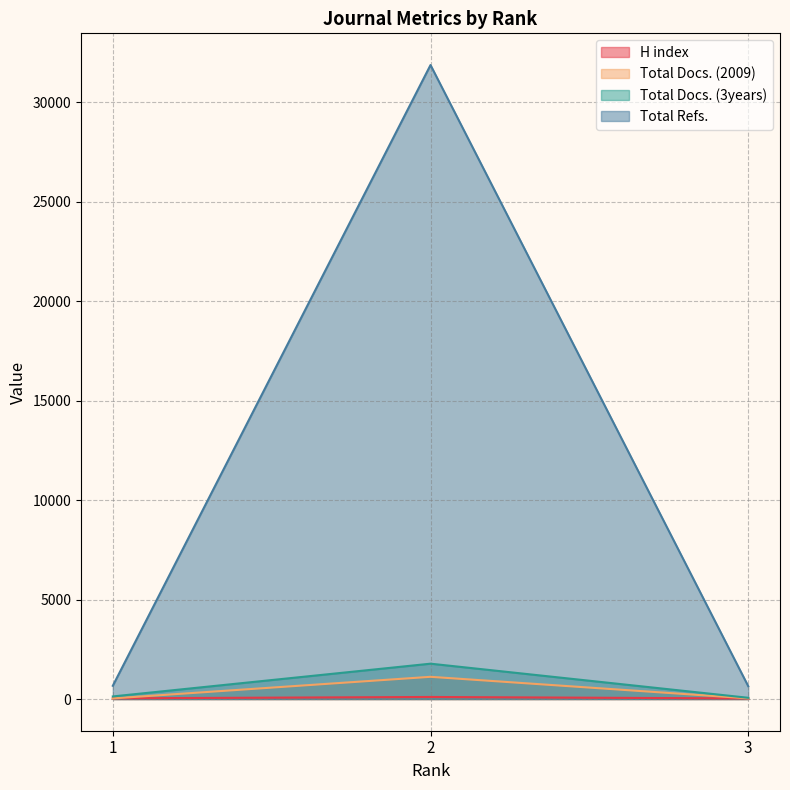

What is the value of the Total Docs. (2009) point at the 2nd from the left?

1116